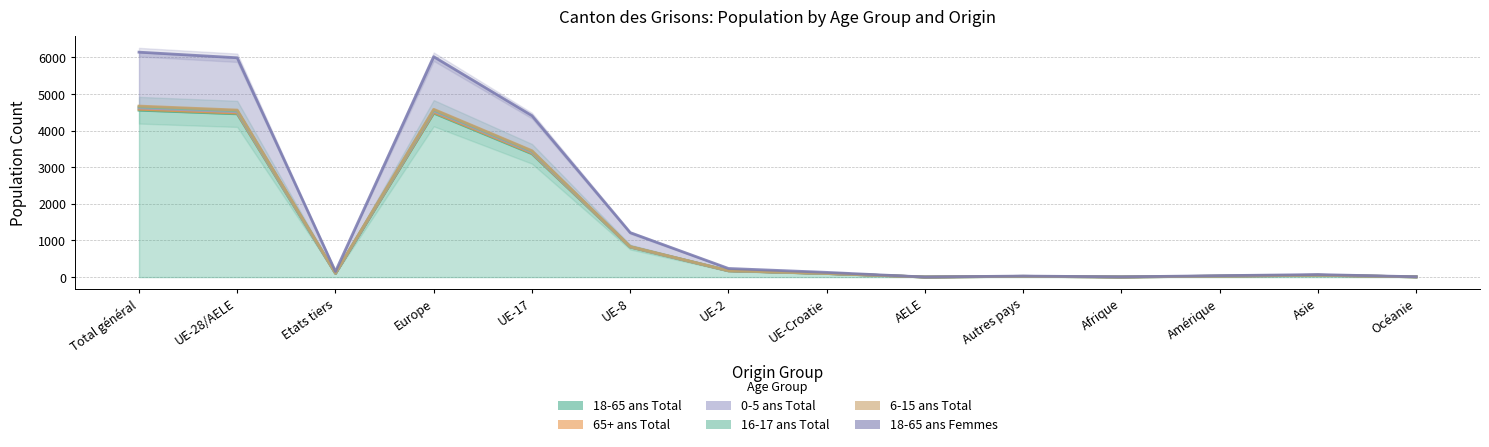

Which series changed the most between Etats tiers and Asie?

0-5 ans Total